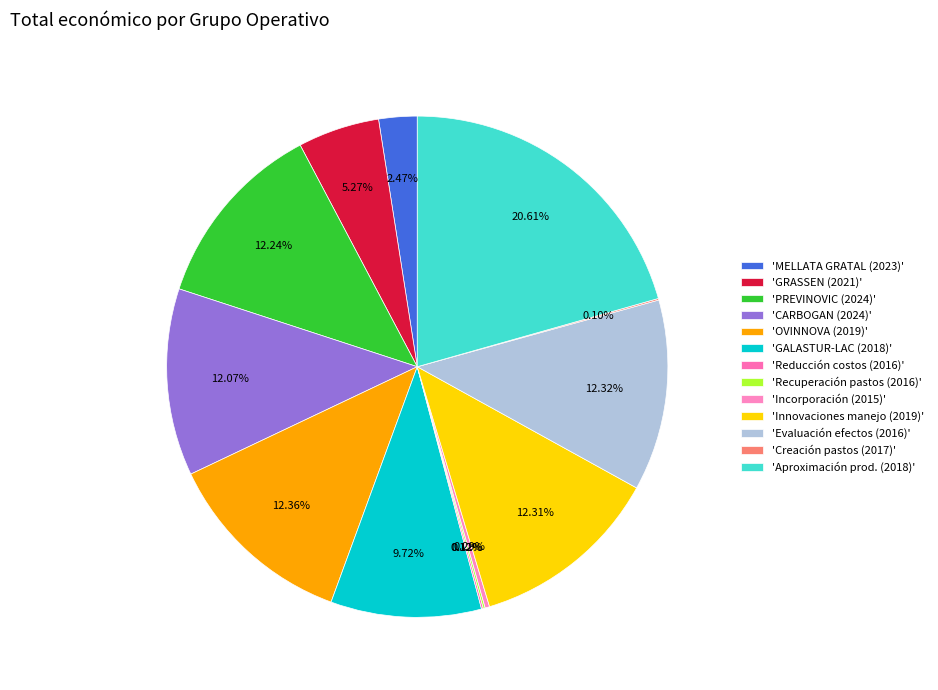

How many segments does this pie chart have?

13